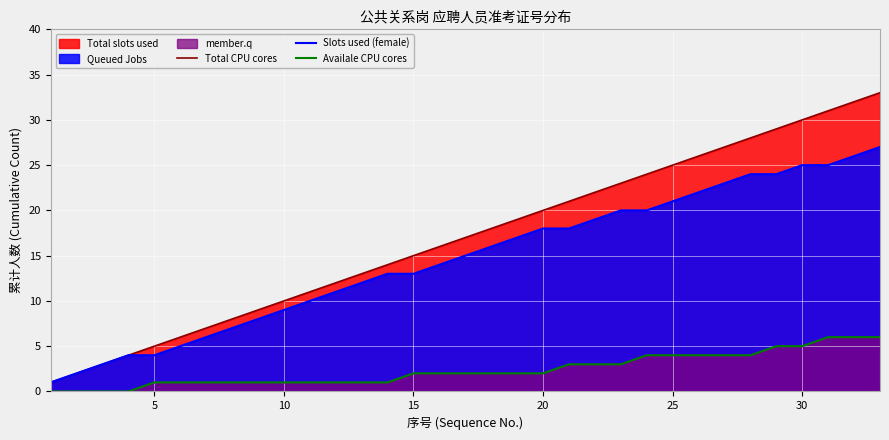

Rank the series by their maximum value, from highest to lowest.

Total CPU cores, Slots used (female), Availale CPU cores